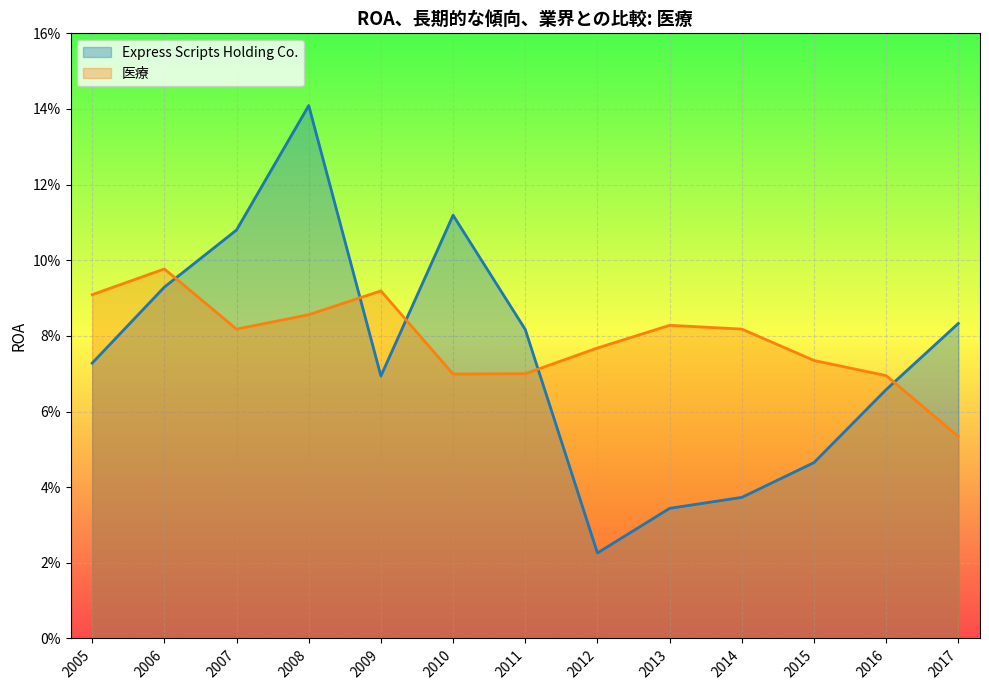

Reading left to right, list all the values displayed in this chart.

Express Scripts Holding Co.: 0.1	0.1	0.0	0.0	0.0	0.0	0.1	0.1	0.1	0.1	0.1	0.1	0.1
医療: 0.1	0.1	0.1	0.1	0.1	0.1	0.1	0.1	0.1	0.1	0.1	0.1	0.1